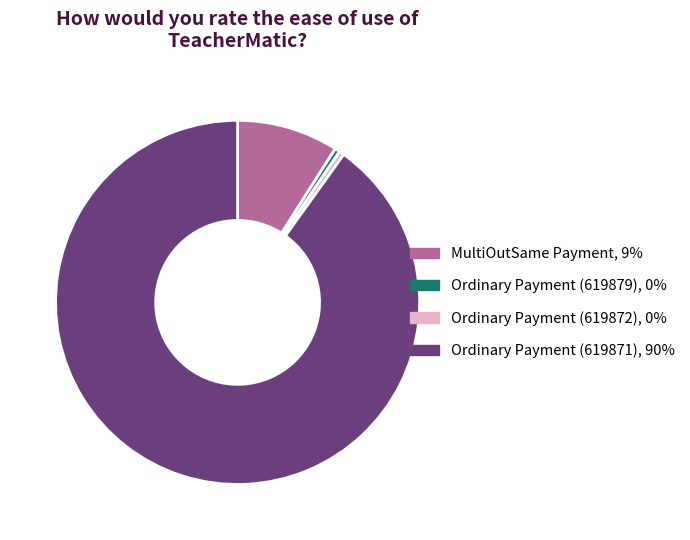

Is it true that MultiOutSame Payment, 9% is 16% of the pie?

False